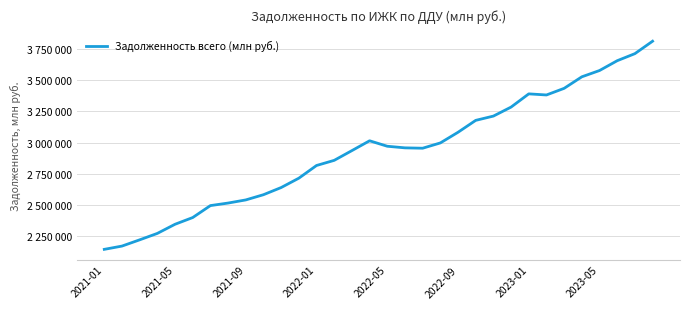

Does the chart have visible grid lines?

Yes